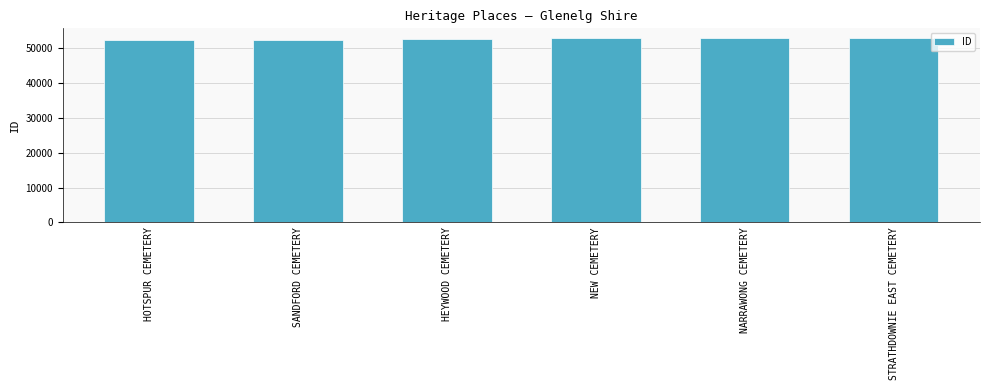

What is the maximum value shown in the chart?

53003